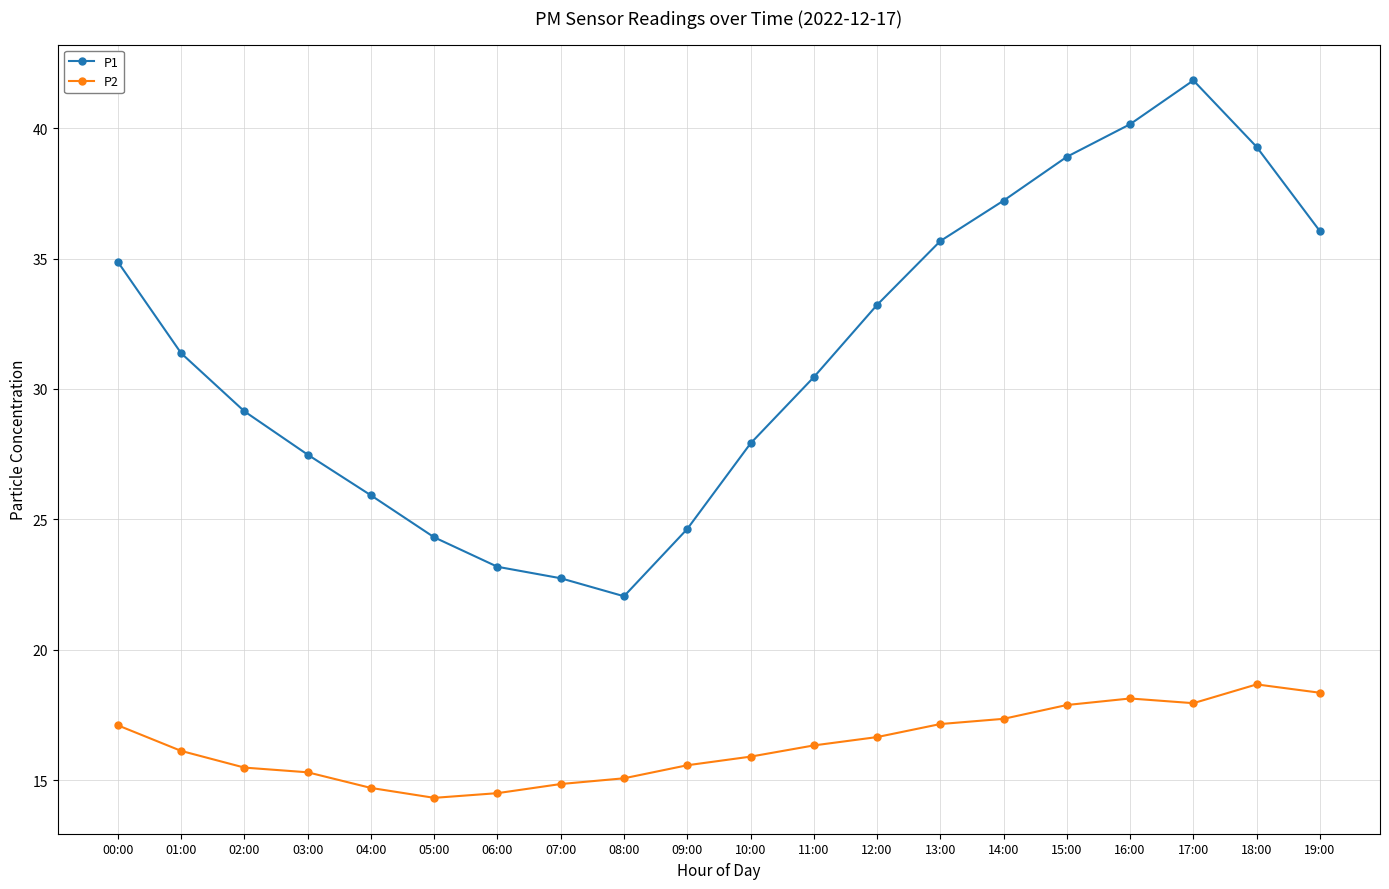

What is the difference between the highest and lowest values at 14:00?

19.9